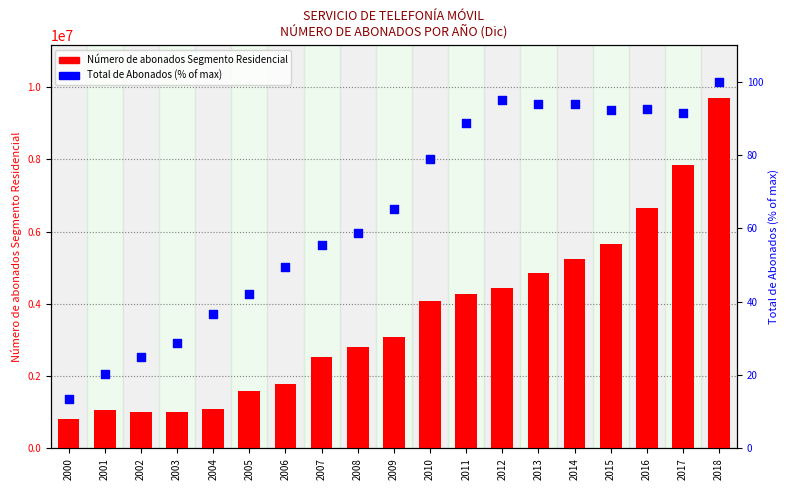

Which series reaches the maximum Y coordinate?

Número de abonados Segmento Residencial